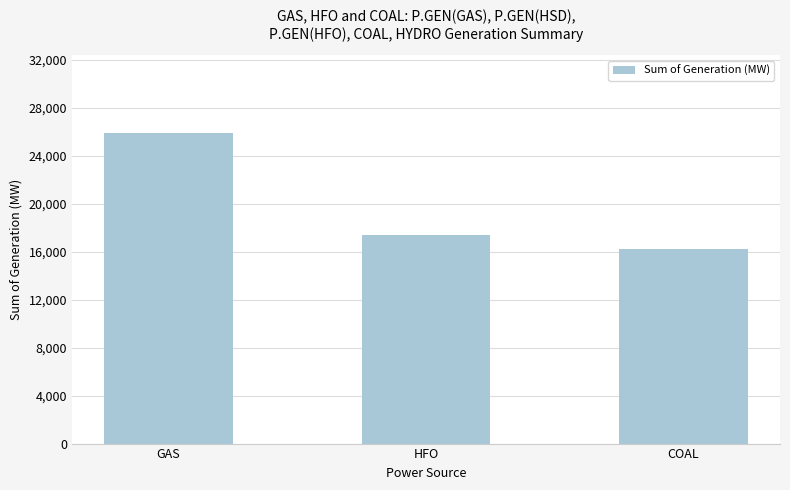

Rank the categories by value from lowest to highest.

COAL, HFO, GAS